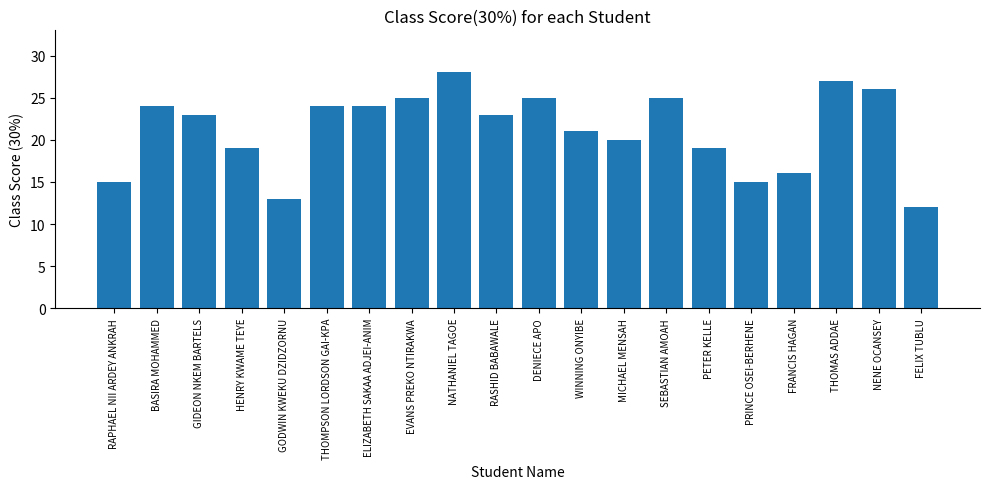

Where does the data first go above 23?

BASIRA MOHAMMED